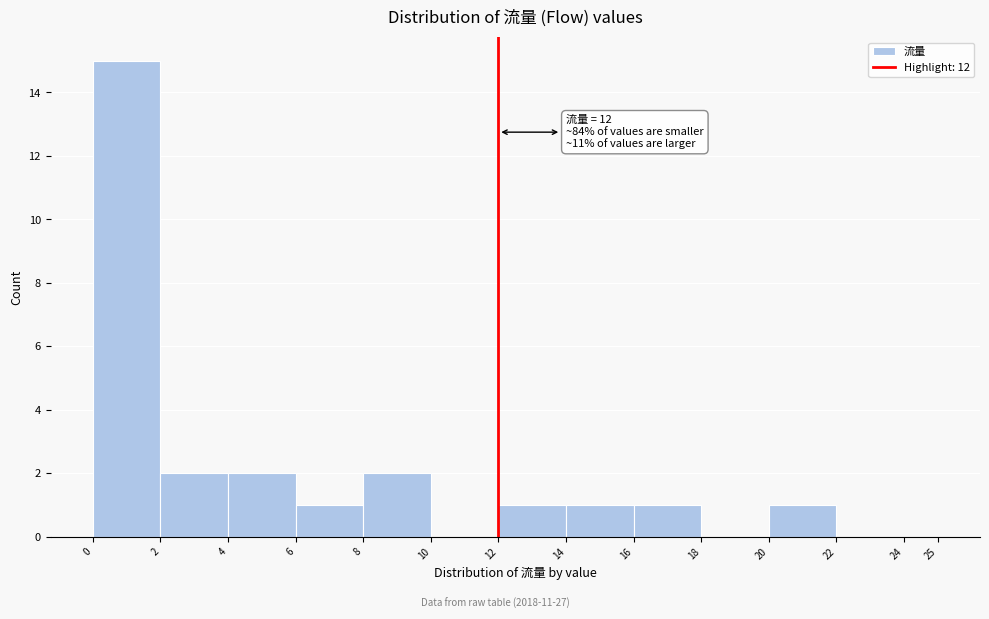

Over which range of the x-axis is the bar tallest?

0 to 2